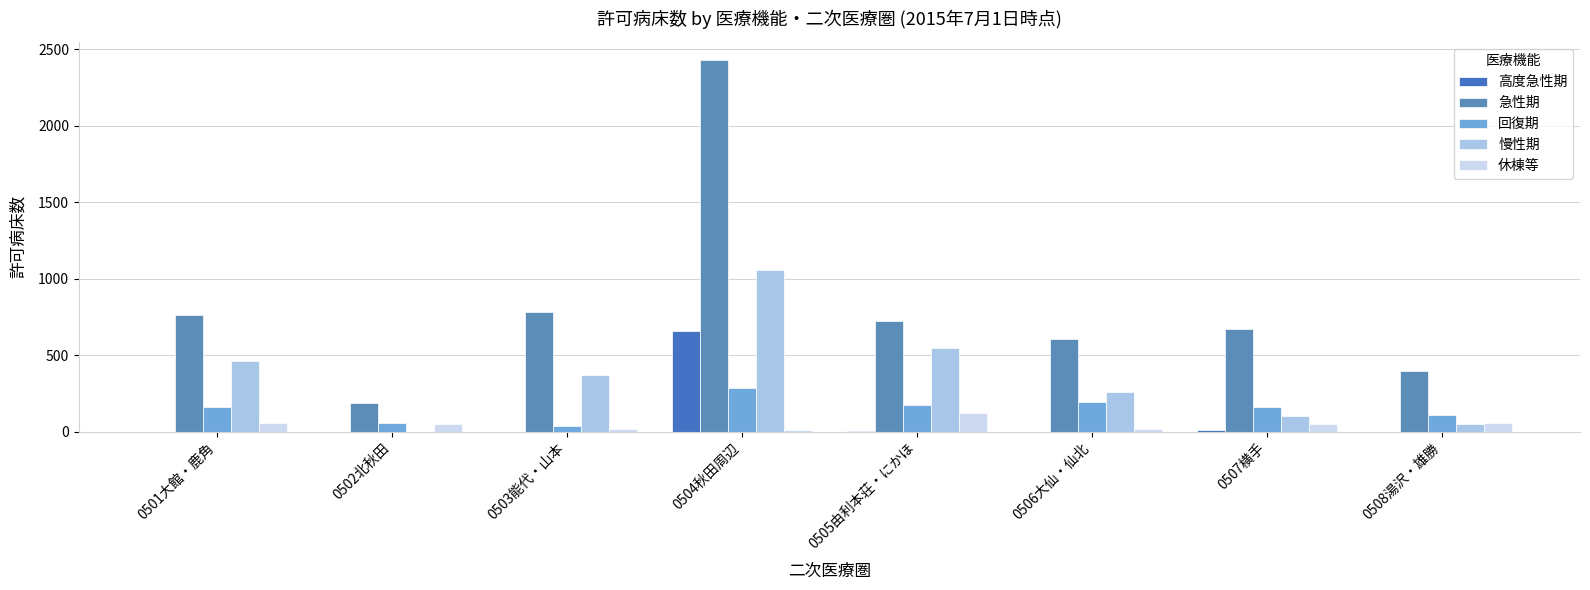

What is the label of the 7th bar from the left?

0507横手